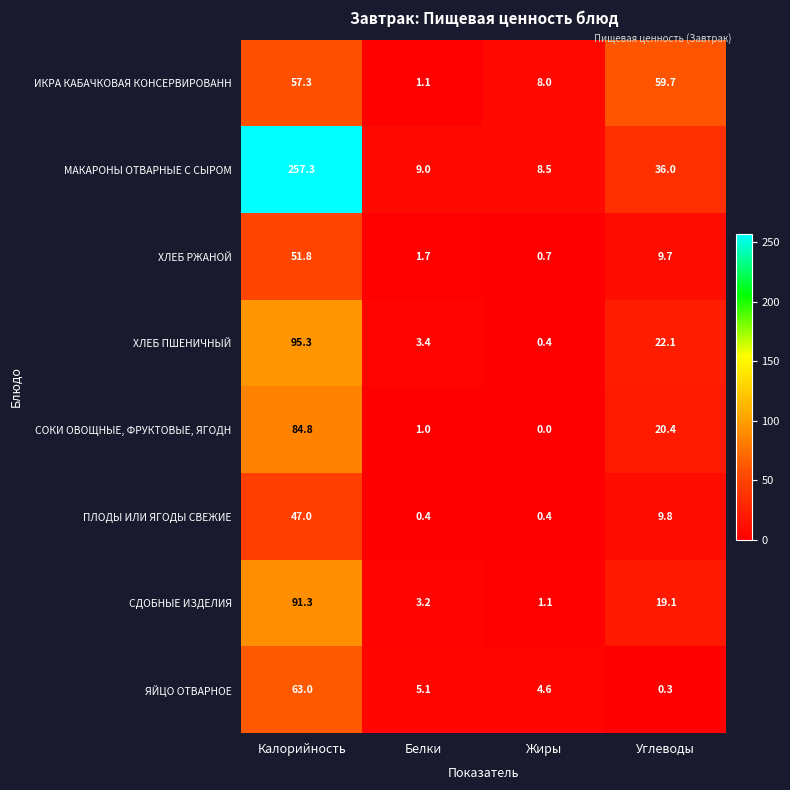

Rank the series by their maximum value, from highest to lowest.

МАКАРОНЫ ОТВАРНЫЕ С СЫРОМ, ХЛЕБ ПШЕНИЧНЫЙ, СДОБНЫЕ ИЗДЕЛИЯ, СОКИ ОВОЩНЫЕ, ФРУКТОВЫЕ, ЯГОДН, ЯЙЦО ОТВАРНОЕ, ИКРА КАБАЧКОВАЯ КОНСЕРВИРОВАНН, ХЛЕБ РЖАНОЙ, ПЛОДЫ ИЛИ ЯГОДЫ СВЕЖИЕ